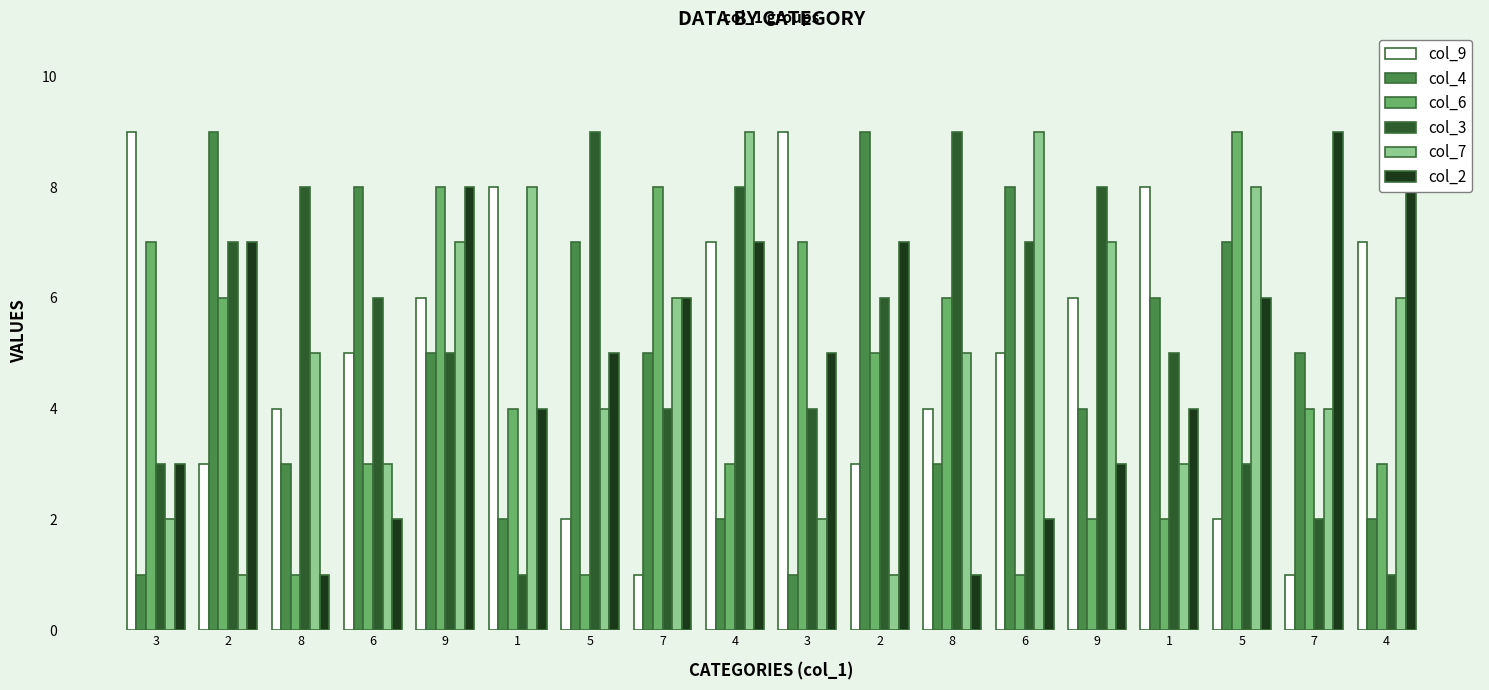

What is the value of the col_4 bar at the 6th from the left?

2